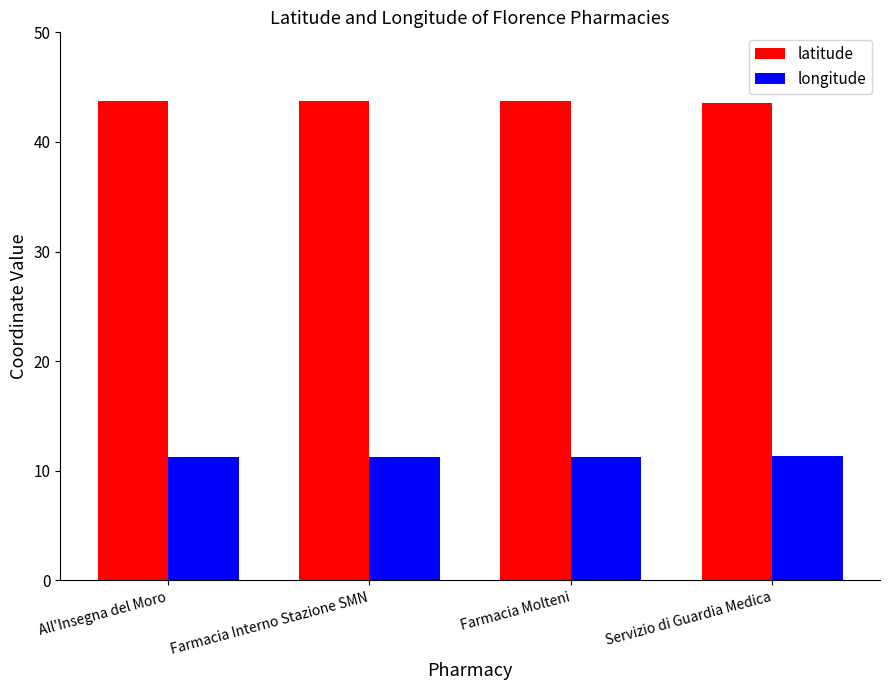

What is the sum of the longitude values at Farmacia Interno Stazione SMN and All'Insegna del Moro?

22.5